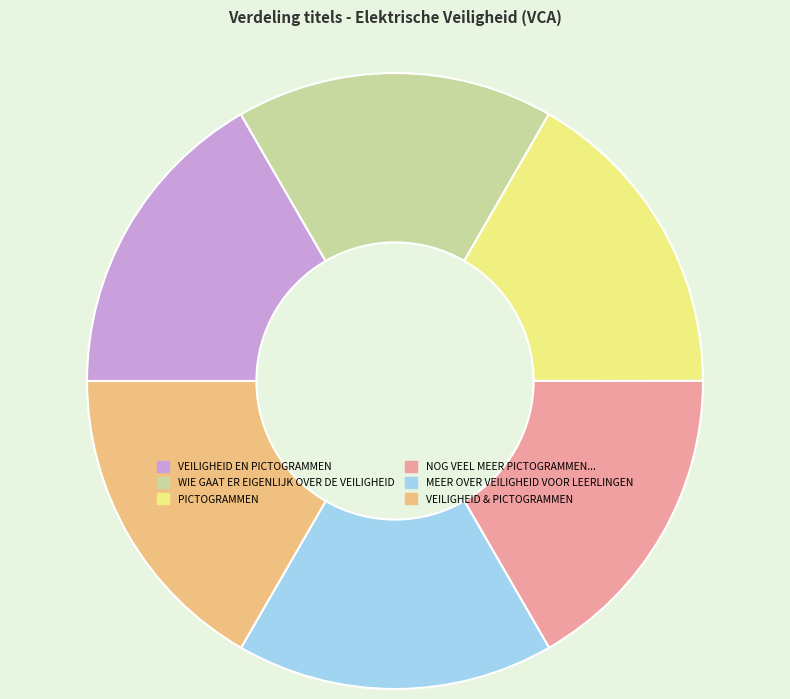

What is the ratio of the value at WIE GAAT ER EIGENLIJK OVER DE VEILIGHEID to the value at VEILIGHEID EN PICTOGRAMMEN?

1.0